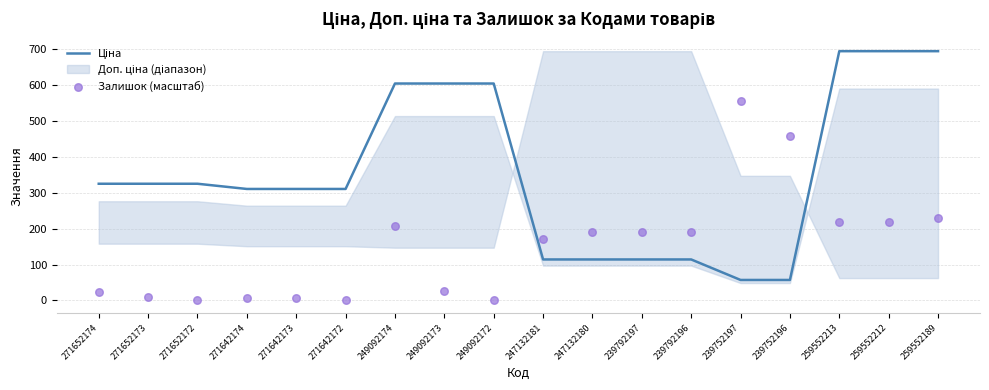

Which series has the largest Y range (max minus min)?

Ціна